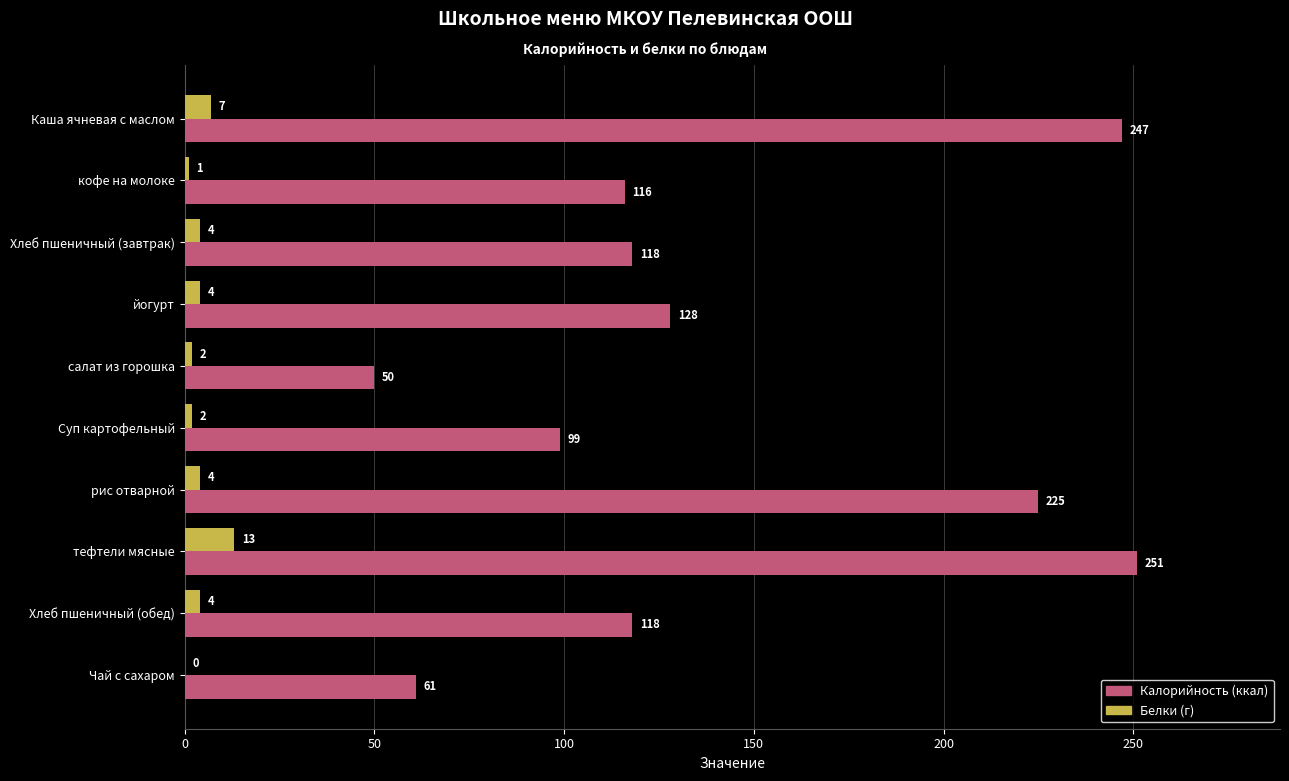

Where is Калорийность (ккал) nearest to the value 150?

йогурт